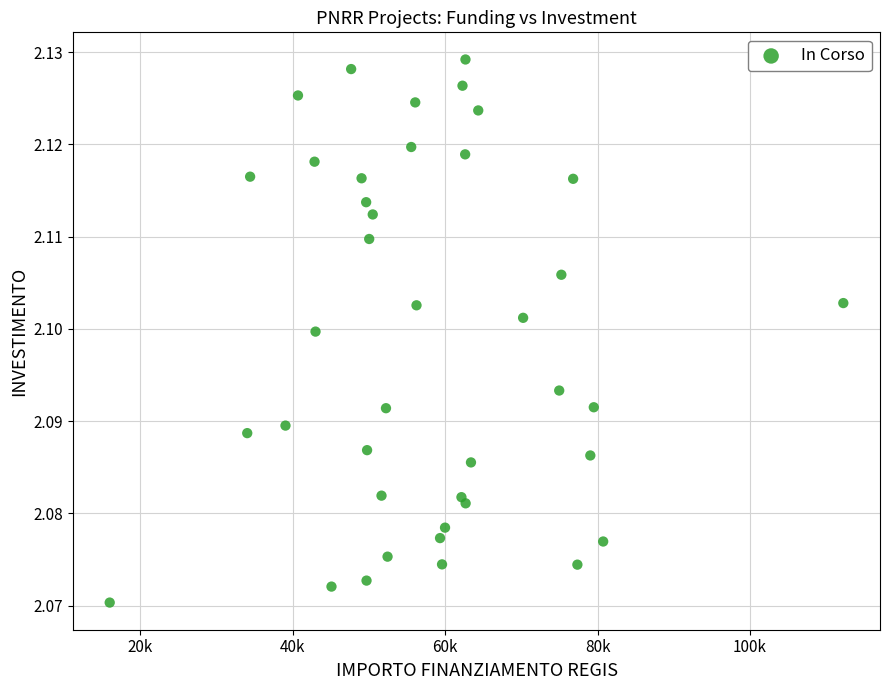

What is the range of X values (max minus min)?

96273.9